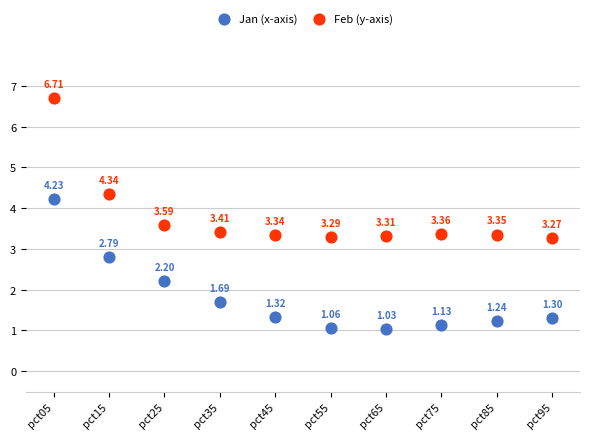

Which series contains the highest Y value?

Feb (y-axis)